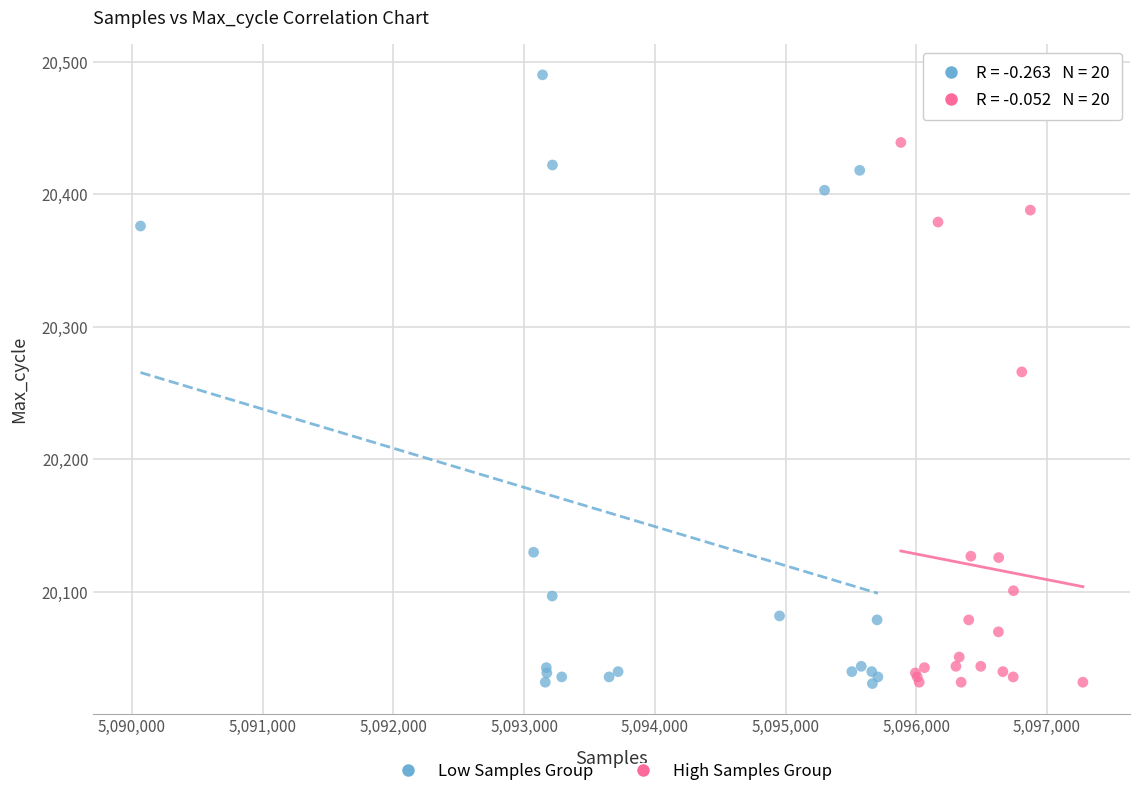

What are all the series names shown in the legend?

Low Samples Group, High Samples Group